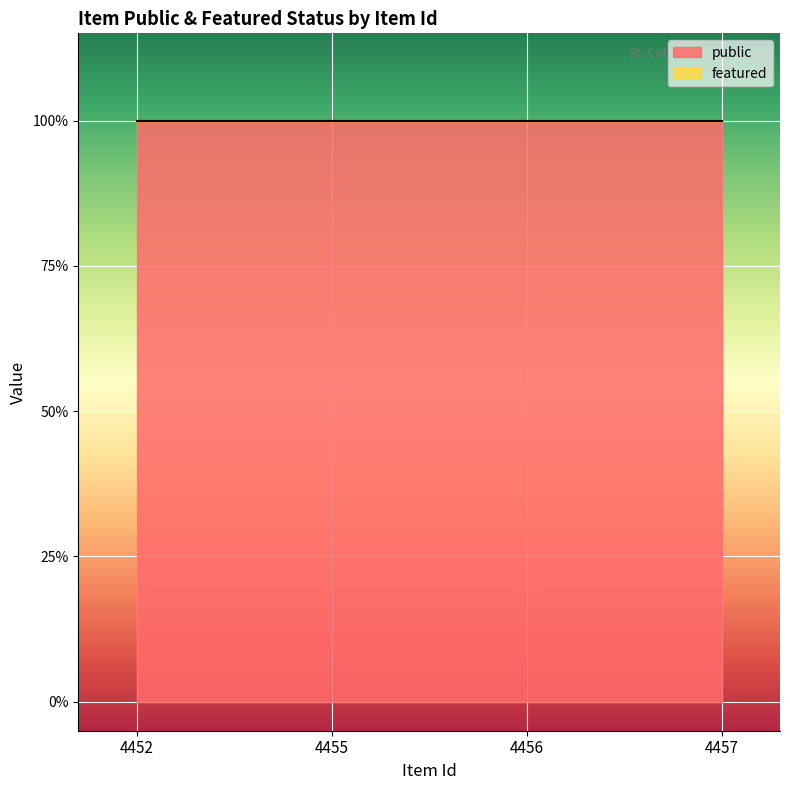

True or false: featured has more than 0 points higher than both neighbors.

False